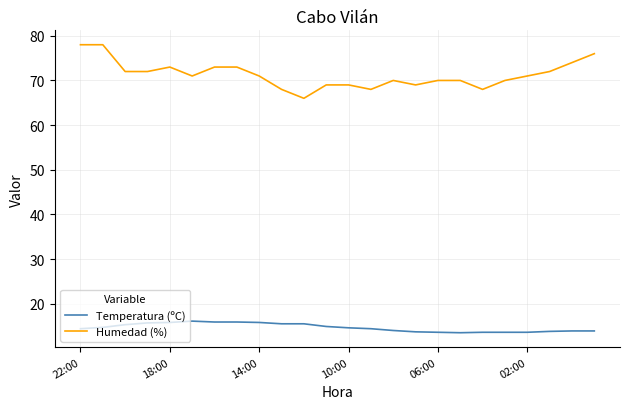

What is the lowest value of the Humedad (%) series?

66.0